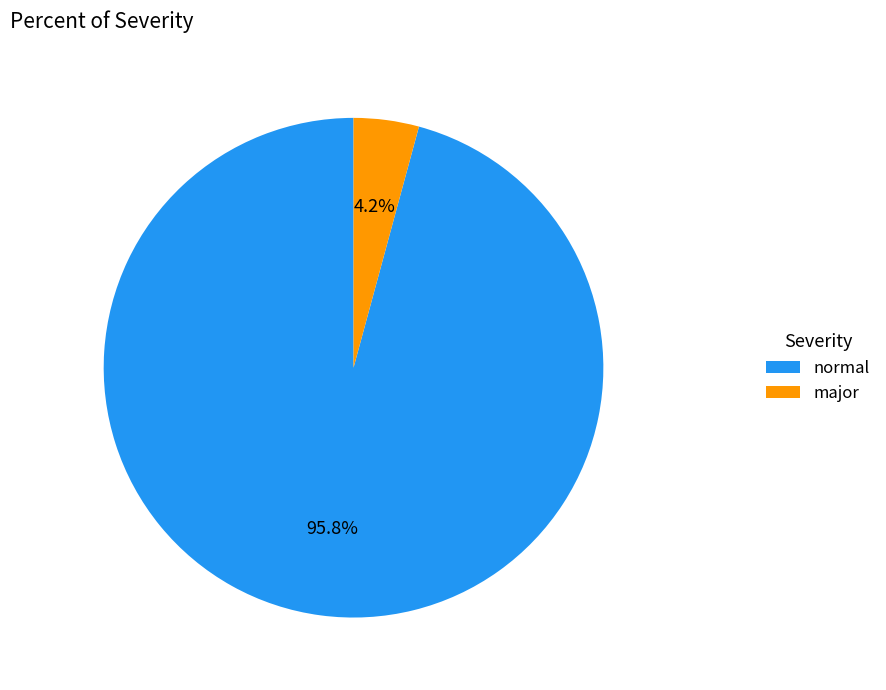

Which has a higher value, major or normal?

normal